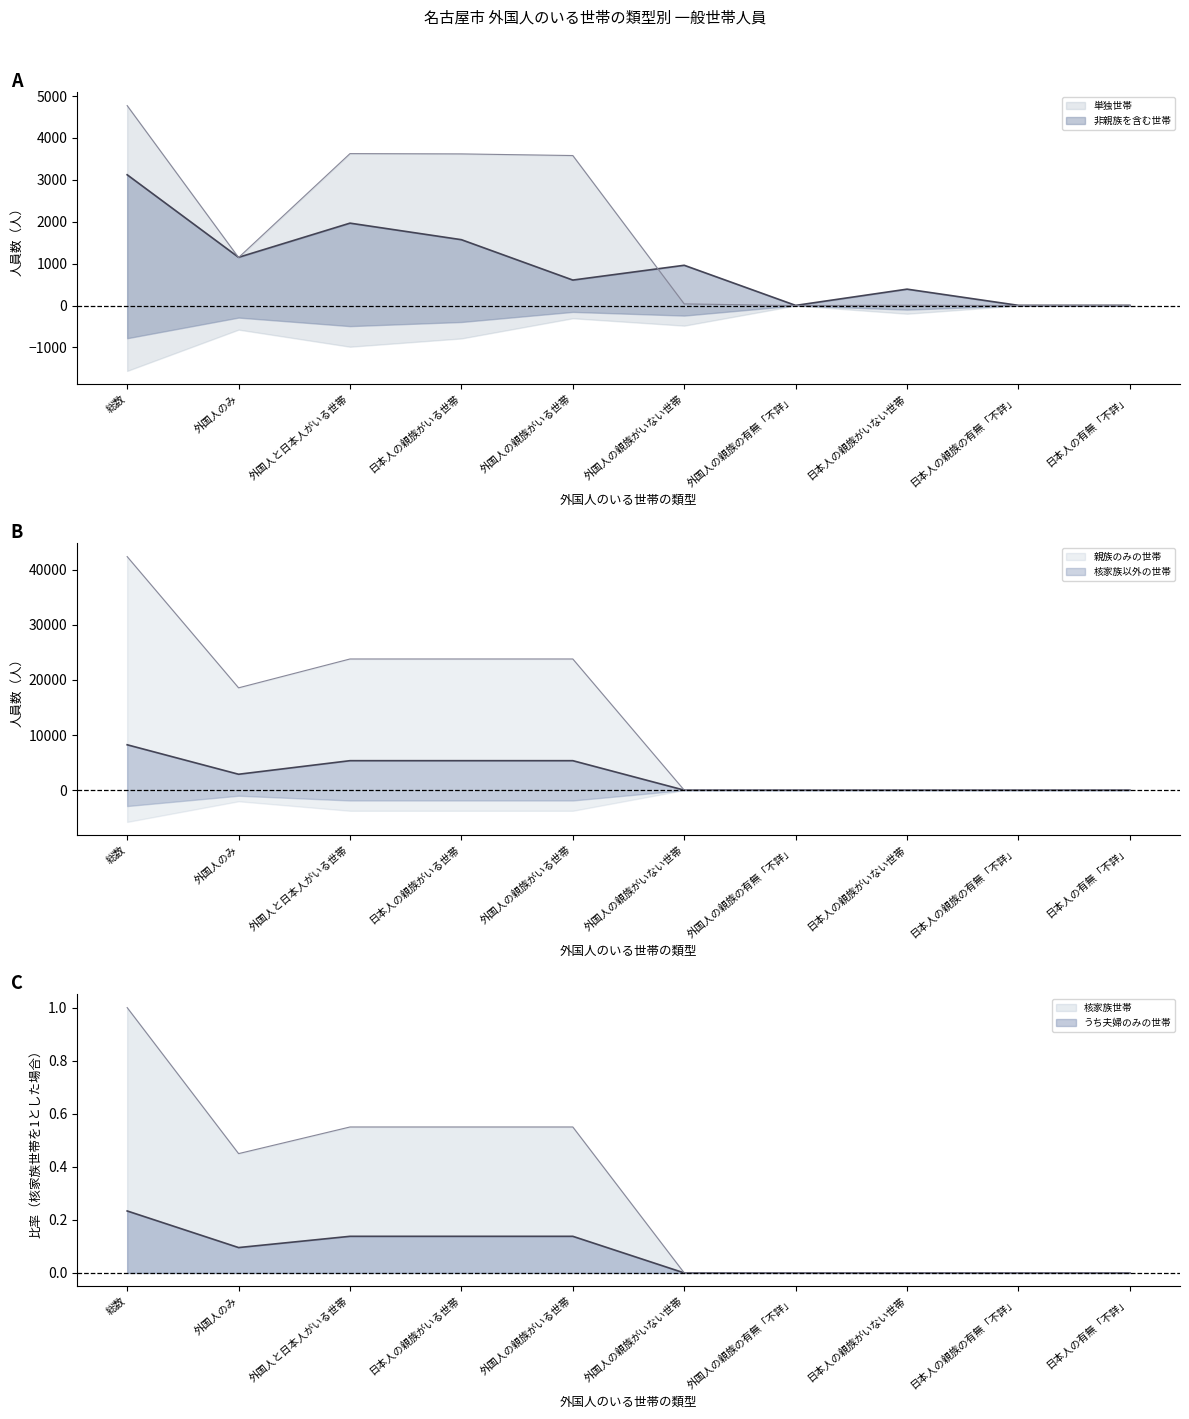

Where is 核家族世帯 nearest to the value 0?

外国人の親族がいない世帯